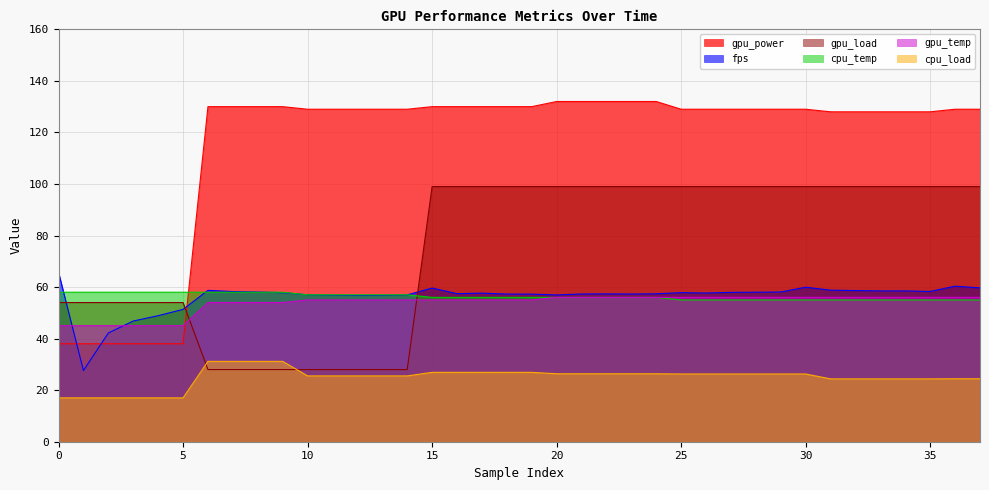

At which category is the sum across all series the highest?

24